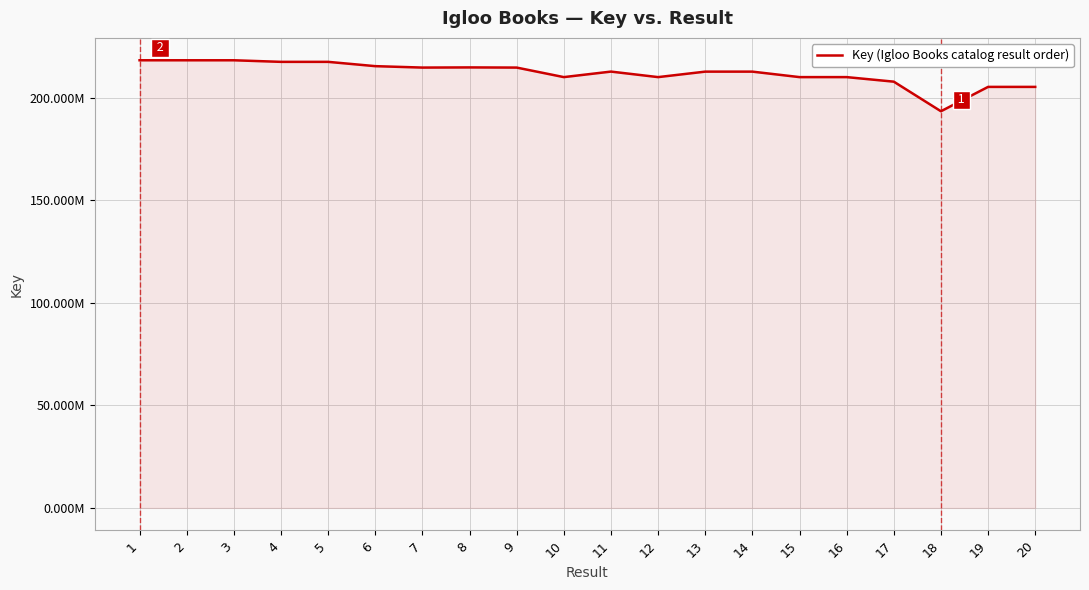

Rank the categories by value from highest to lowest.

1, 3, 2, 4, 5, 6, 8, 7, 9, 11, 13, 14, 10, 16, 12, 15, 17, 20, 19, 18